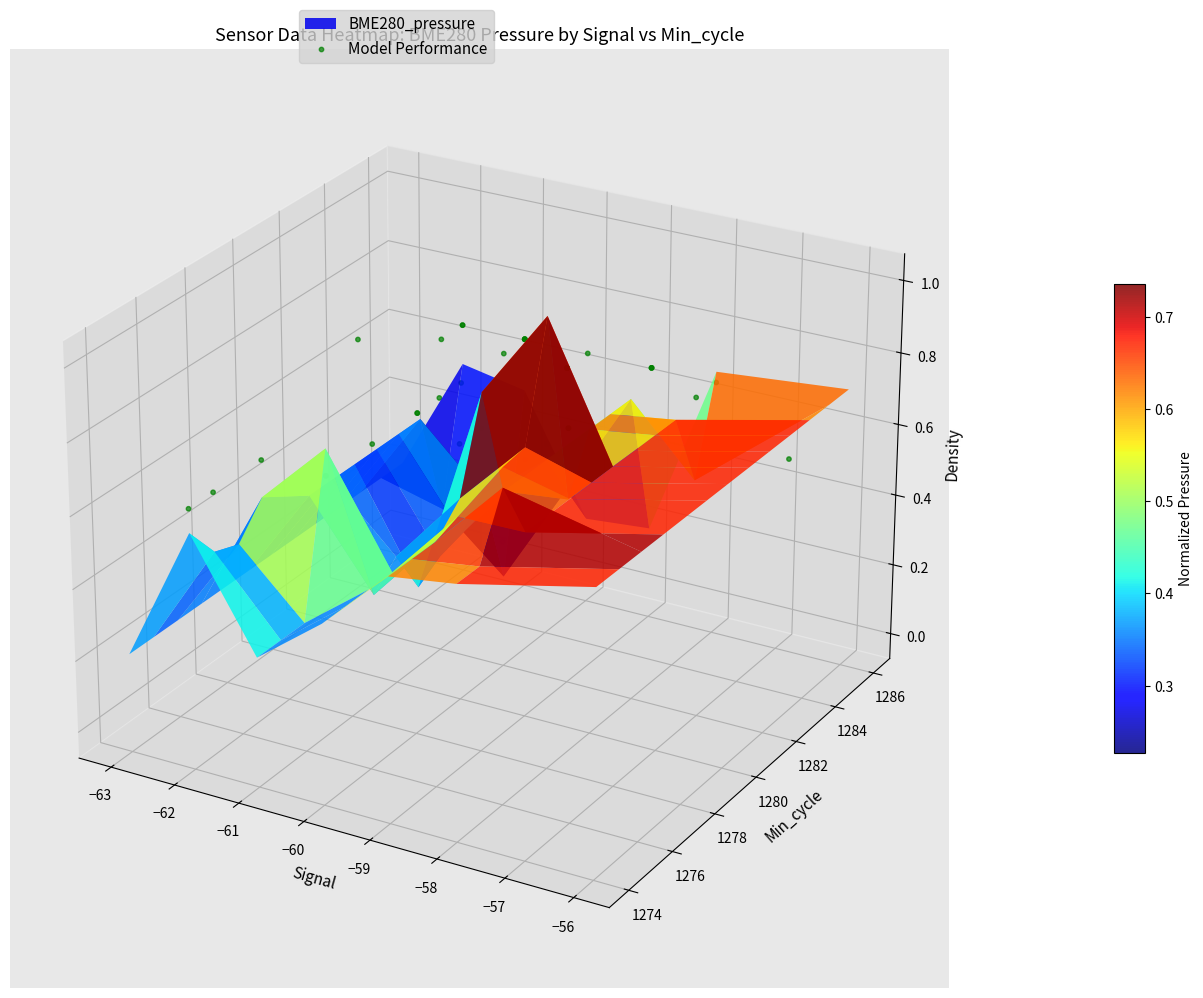

How many categories are shown in the chart?

40